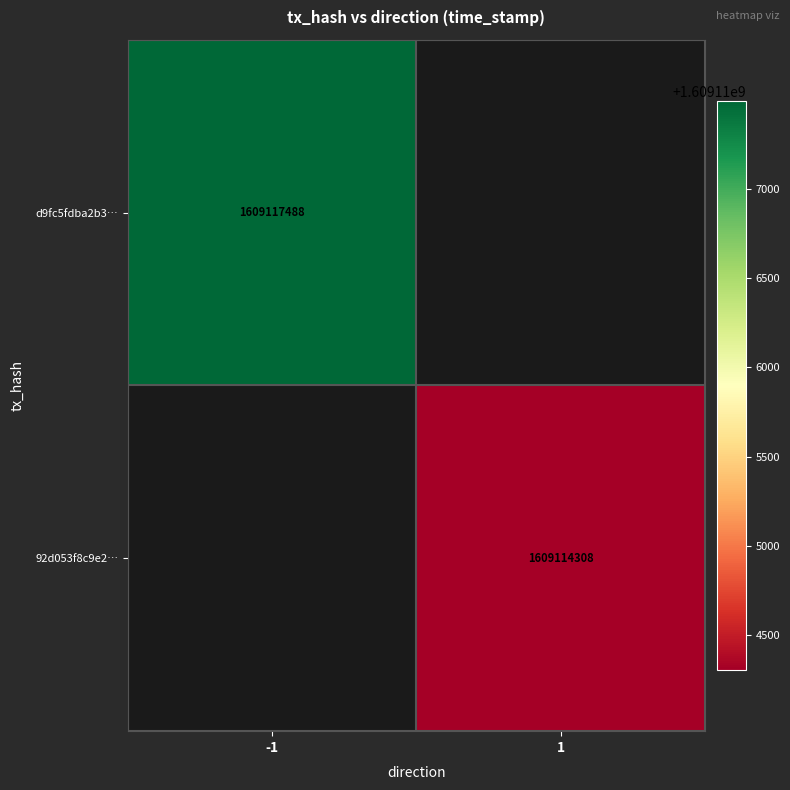

Between 1 and -1, which is larger?

-1